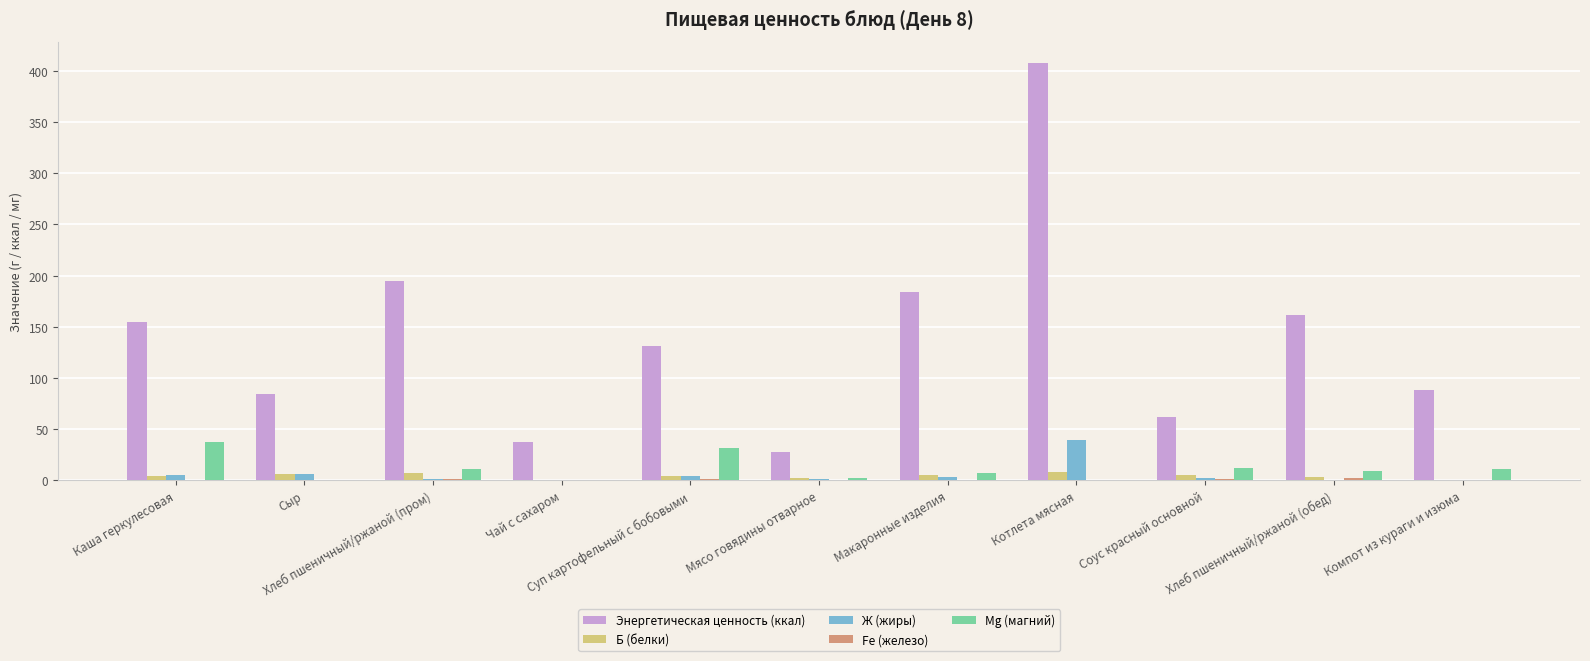

What is the sum of all Mg (магний) values?

122.3